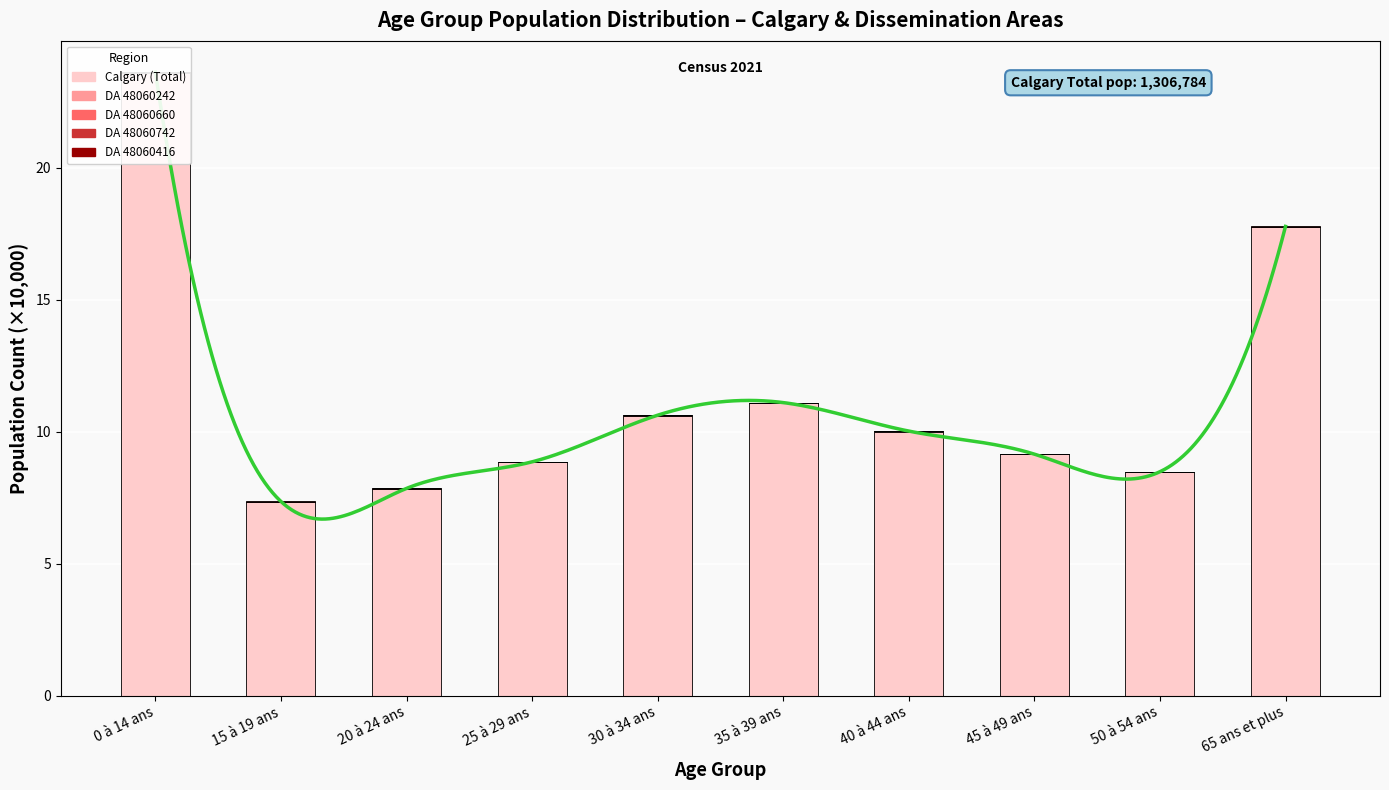

What is the difference between the maximum and minimum values in the Calgary (Total) series?

16.2